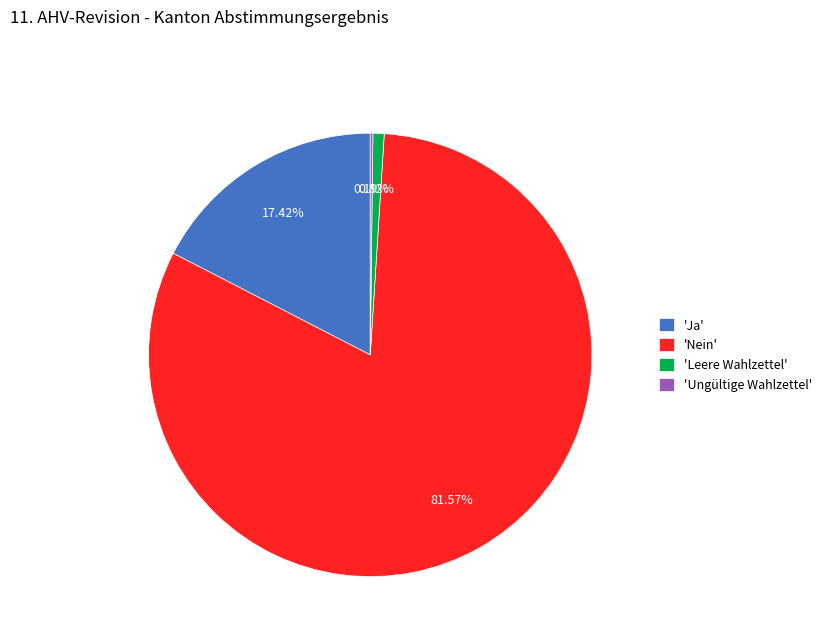

Does 'Nein' account for over 50% of the chart?

Yes